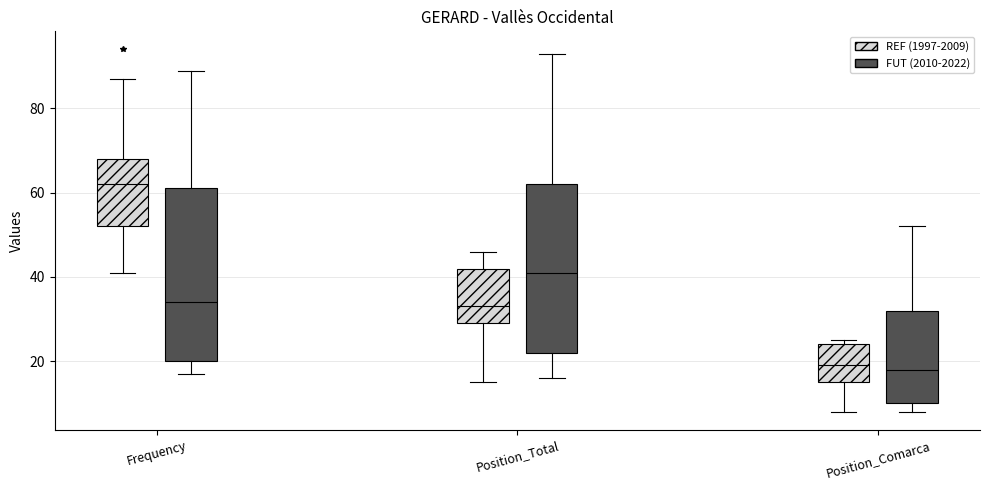

Reading left to right, transcribe this box plot: for each box, give where its median line is, the range the box spans, and where its two whiskers end, as read against the y-axis. The values are not printed on the chart, so give them approximately, as read against the axis.

Frequency (REF (1997-2009)): median 62, box 52 to 68, whiskers 42 to 88
Frequency (FUT (2010-2022)): median 34, box 20 to 62, whiskers 18 to 90
Position_Total (REF (1997-2009)): median 34, box 30 to 42, whiskers 16 to 46
Position_Total (FUT (2010-2022)): median 42, box 22 to 62, whiskers 16 to 94
Position_Comarca (REF (1997-2009)): median 20, box 16 to 24, whiskers 8 to 26
Position_Comarca (FUT (2010-2022)): median 18, box 10 to 32, whiskers 8 to 52